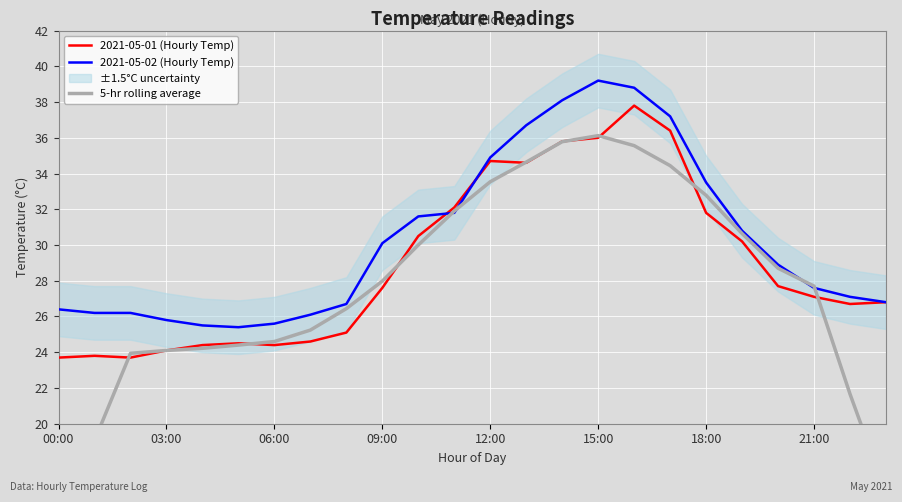

Where does the 2021-05-01 (Hourly Temp) series first go above 27?

09:00